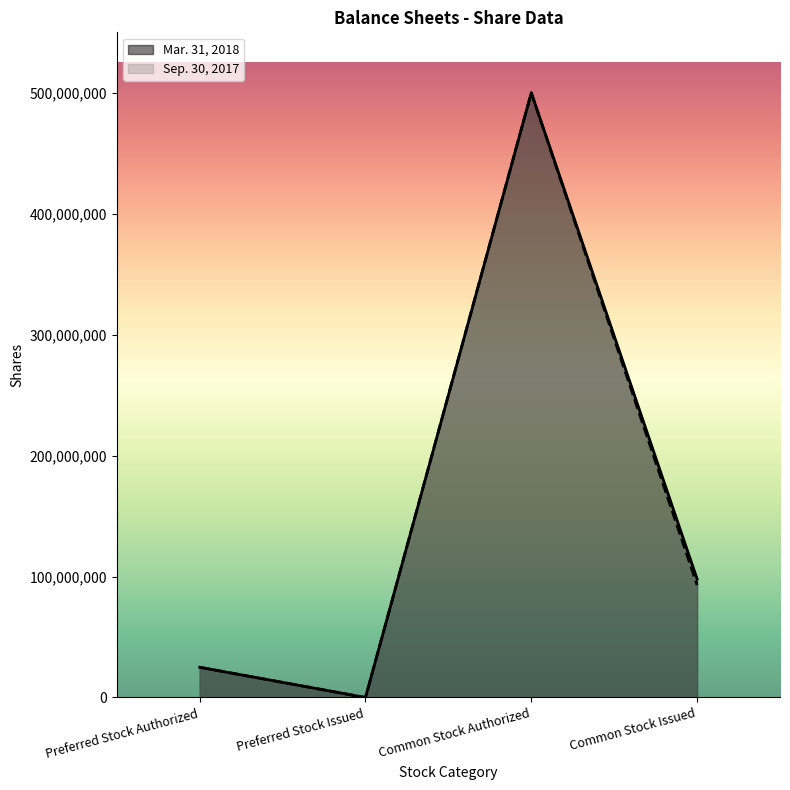

Reading left to right, transcribe all the data shown in this chart.

Mar. 31, 2018: Preferred Stock Authorized=25000000	Preferred Stock Issued=0	Common Stock Authorized=500000000	Common Stock Issued=98010001
Sep. 30, 2017: Preferred Stock Authorized=25000000	Preferred Stock Issued=0	Common Stock Authorized=500000000	Common Stock Issued=93010001